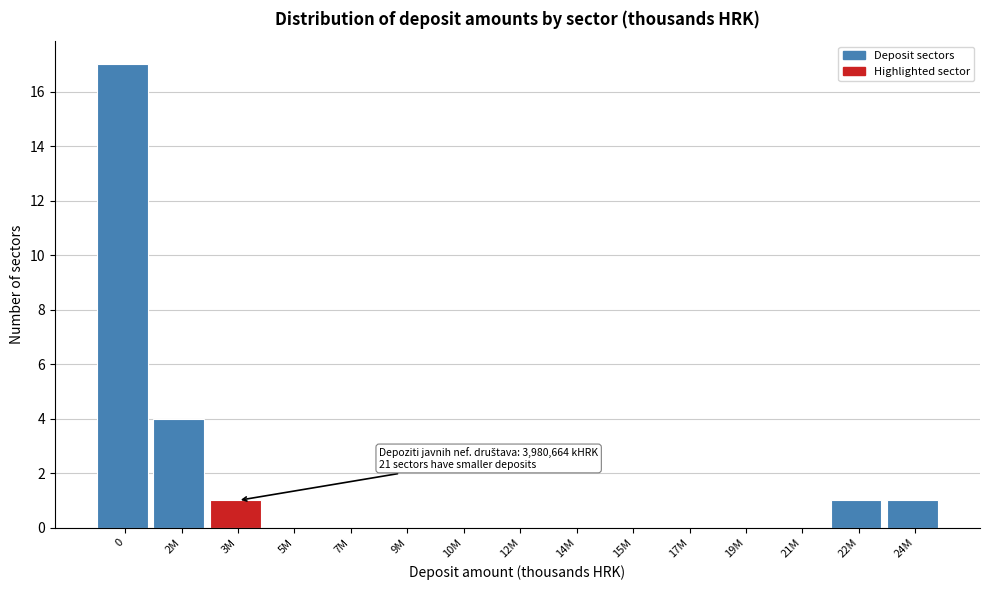

Reading left to right, transcribe all the data shown in this chart.

0=17	2M=4	3M=1	5M=0	7M=0	9M=0	10M=0	12M=0	14M=0	15M=0	17M=0	19M=0	21M=0	22M=1	24M=1